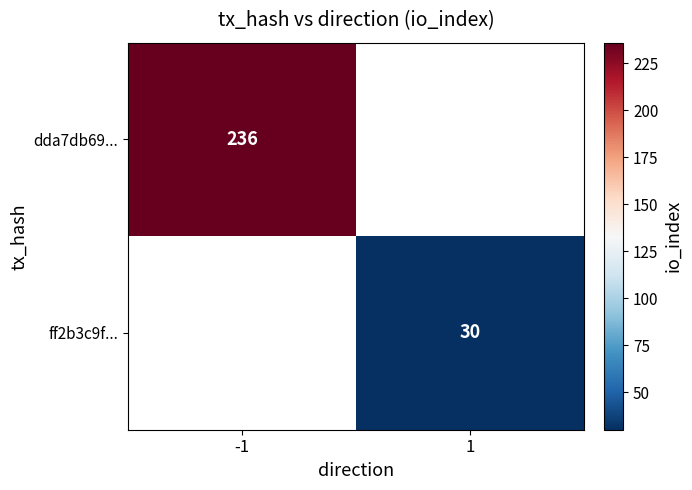

The dda7db69... series shows 236 at -1. True or false?

True